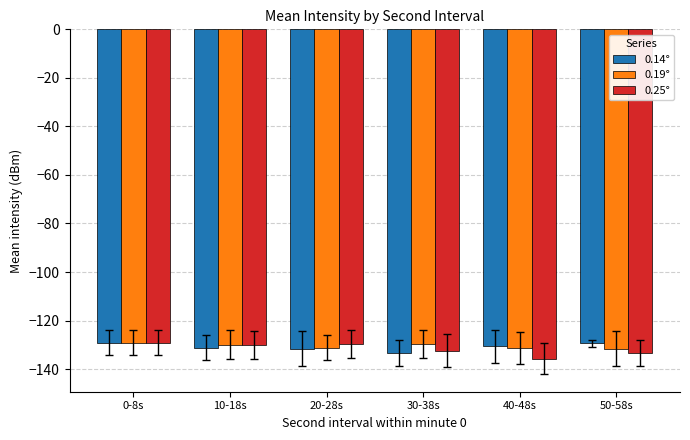

What is the spread (max minus min) of values at 10-18s?

1.3